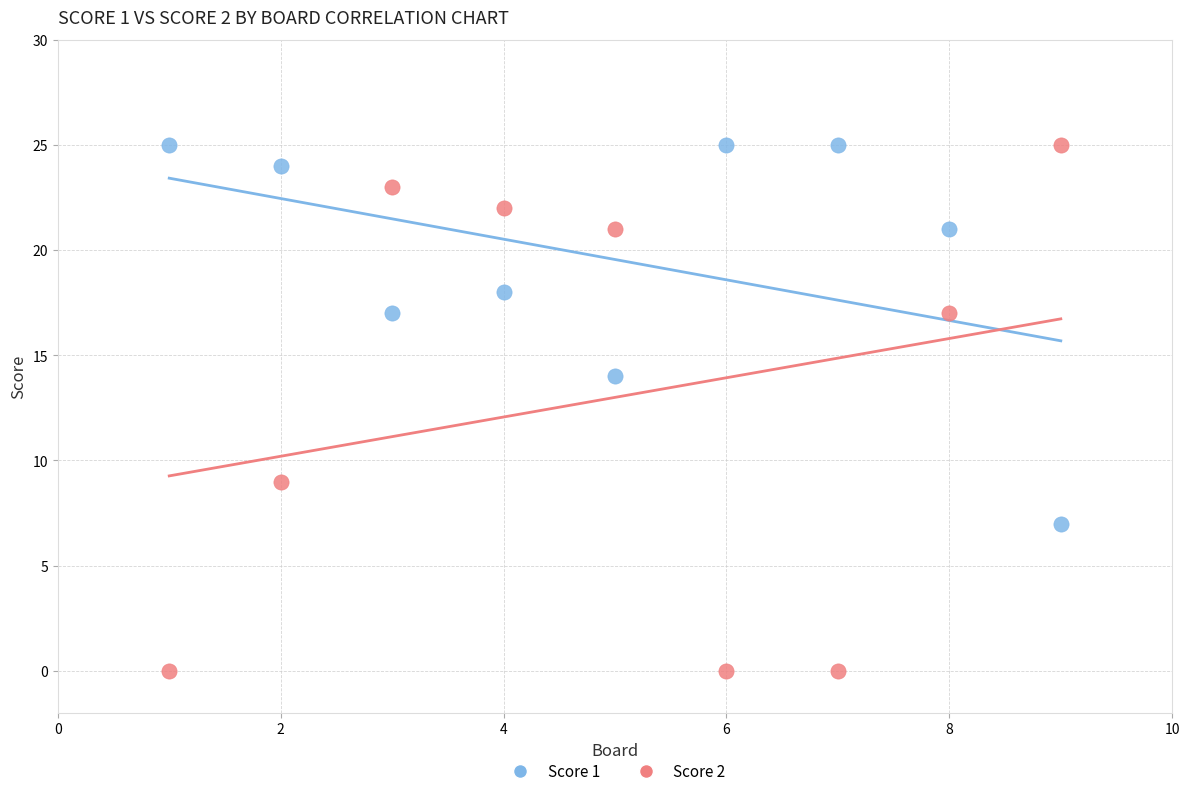

Which series reaches the minimum Y coordinate?

Score 2